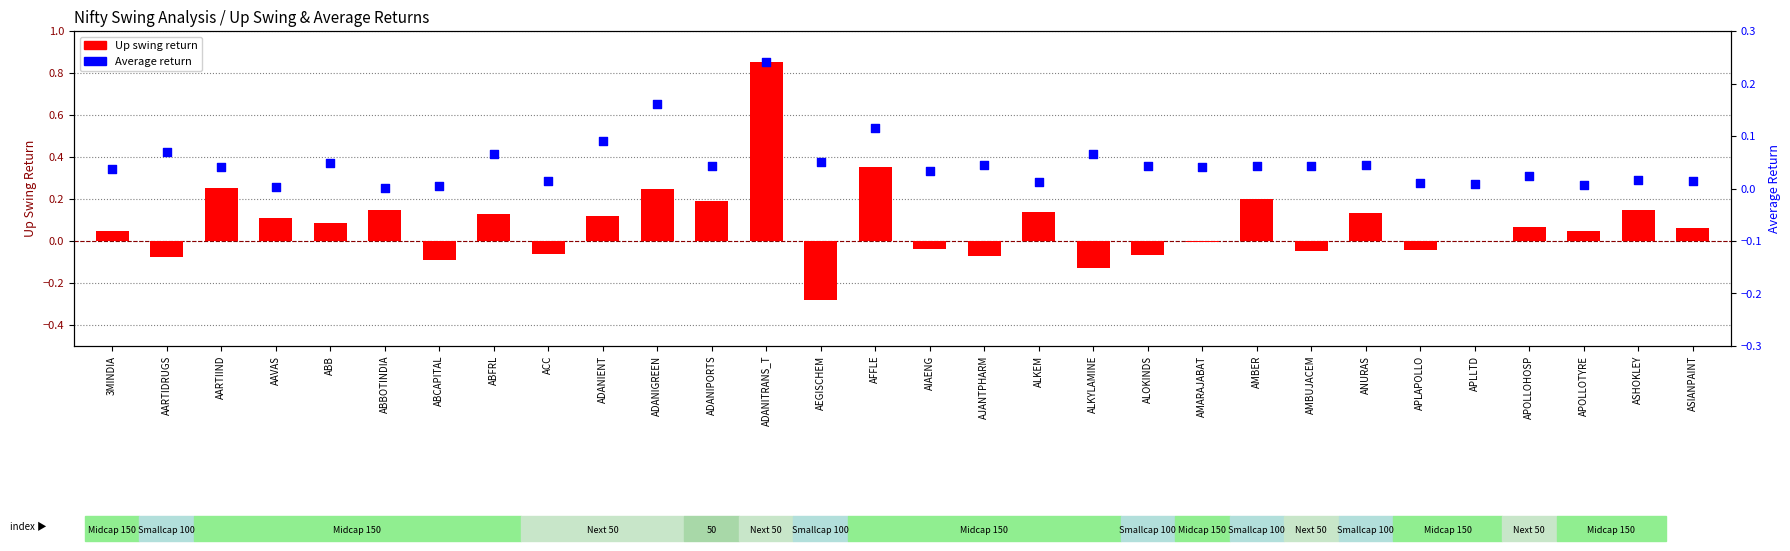

At which category is the sum across all series the highest?

ADANITRANS_T